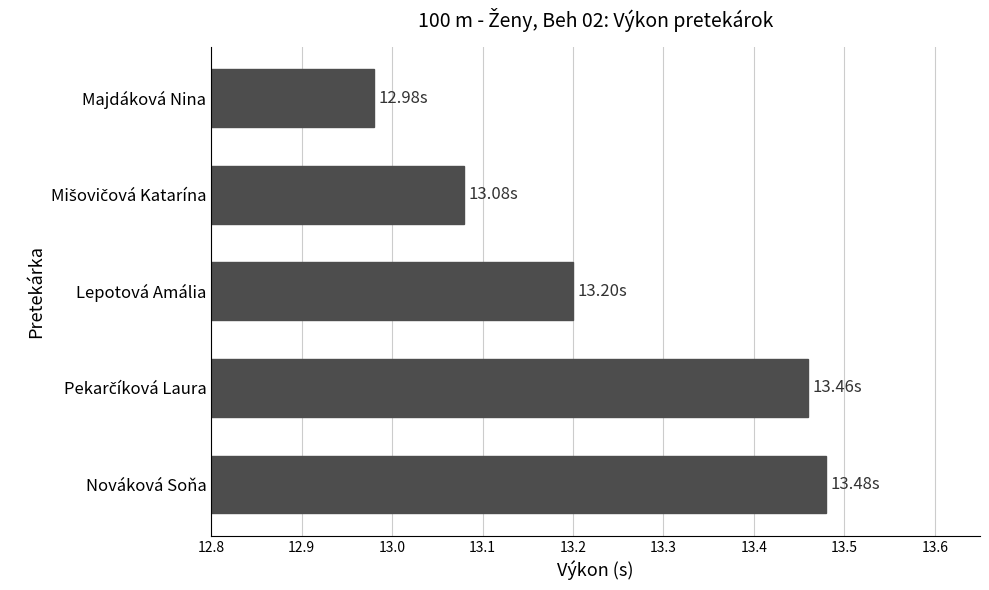

Approximately how many times larger is the value at Majdáková Nina compared to Lepotová Amália?

1.0